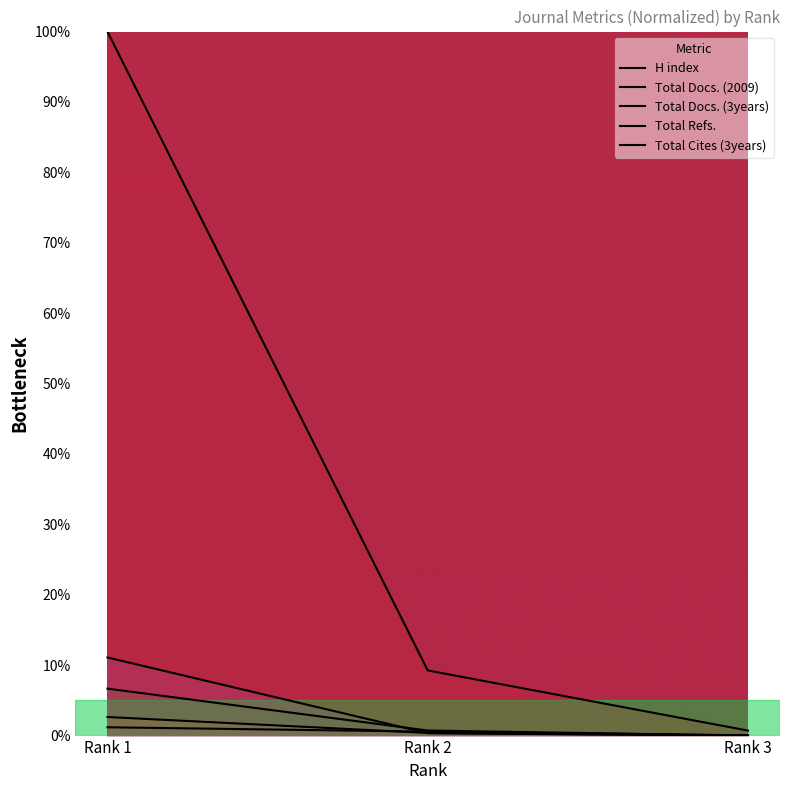

What is the value of the Total Refs. point at the 2nd from the left?

9.3